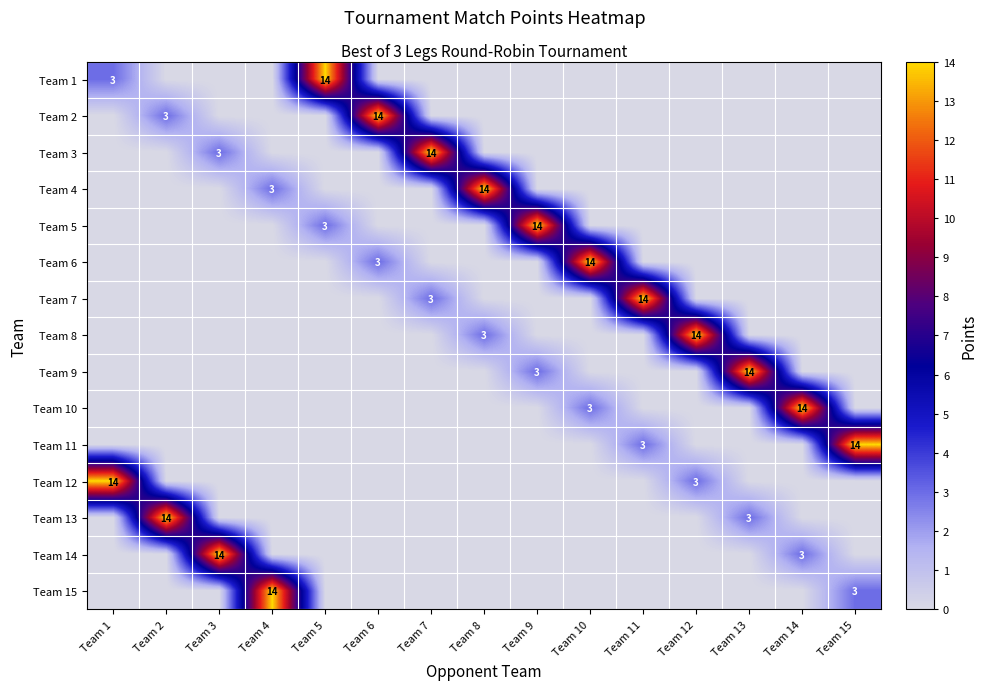

Is the value of Team 11 at Team 7 greater than the value of Team 2 at Team 6?

No